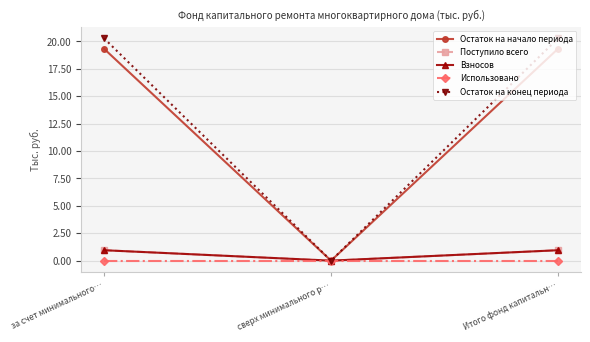

Reading left to right, list all the values displayed in this chart.

Остаток на начало периода: за счет минимального…=19.3	сверх минимального р…=0.0	Итого фонд капитальн…=19.3
Поступило всего: за счет минимального…=0.9	сверх минимального р…=0.0	Итого фонд капитальн…=0.9
Взносов: за счет минимального…=0.9	сверх минимального р…=0.0	Итого фонд капитальн…=0.9
Использовано: за счет минимального…=0.0	сверх минимального р…=0.0	Итого фонд капитальн…=0.0
Остаток на конец периода: за счет минимального…=20.3	сверх минимального р…=0.0	Итого фонд капитальн…=20.3